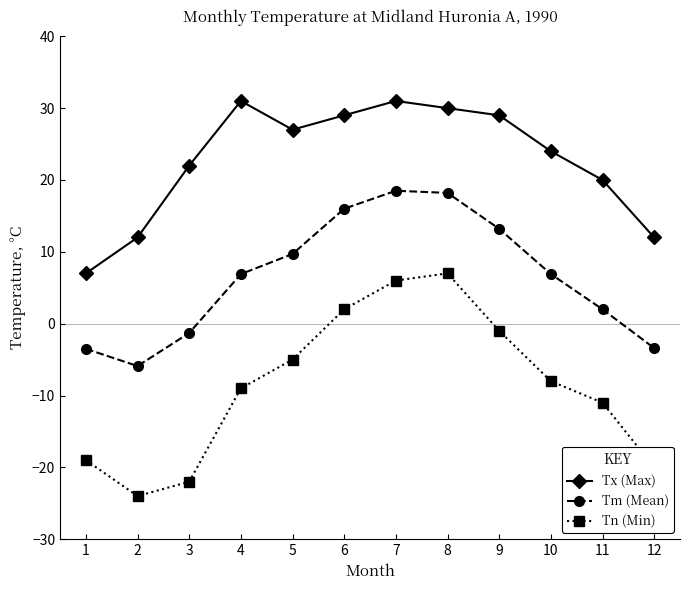

How many lines are shown in the chart?

3